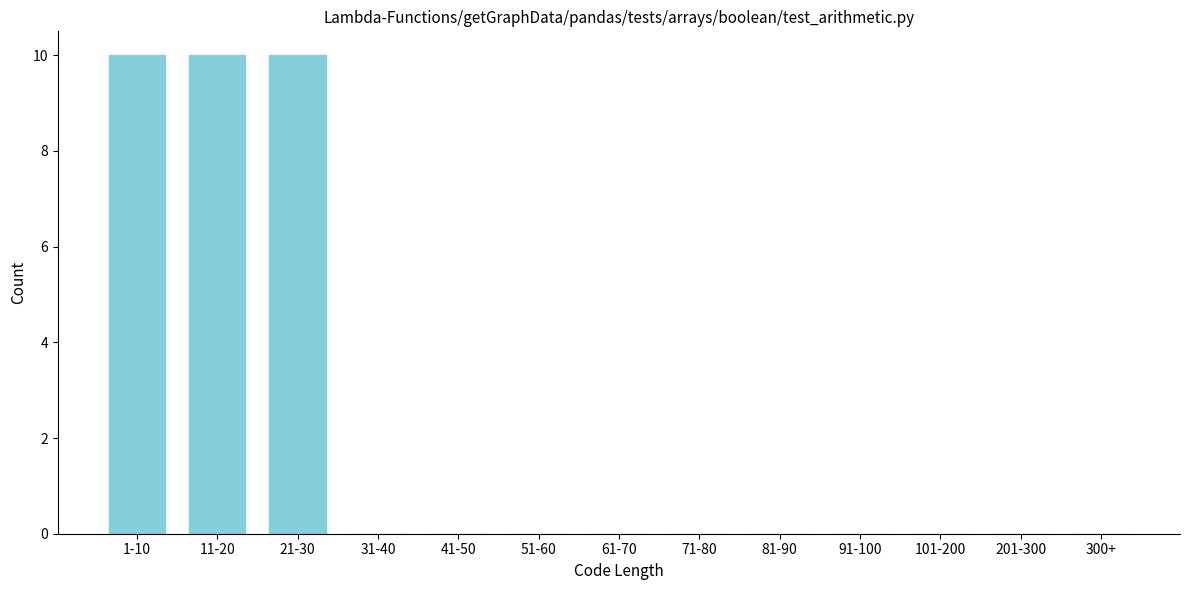

Reading right to left, transcribe all the data shown in this chart.

300+=0	201-300=0	101-200=0	91-100=0	81-90=0	71-80=0	61-70=0	51-60=0	41-50=0	31-40=0	21-30=10	11-20=10	1-10=10